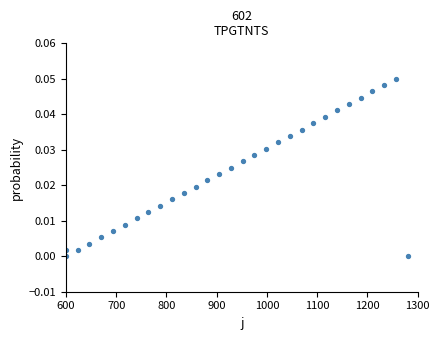

What is the range of X values (max minus min)?

680.0